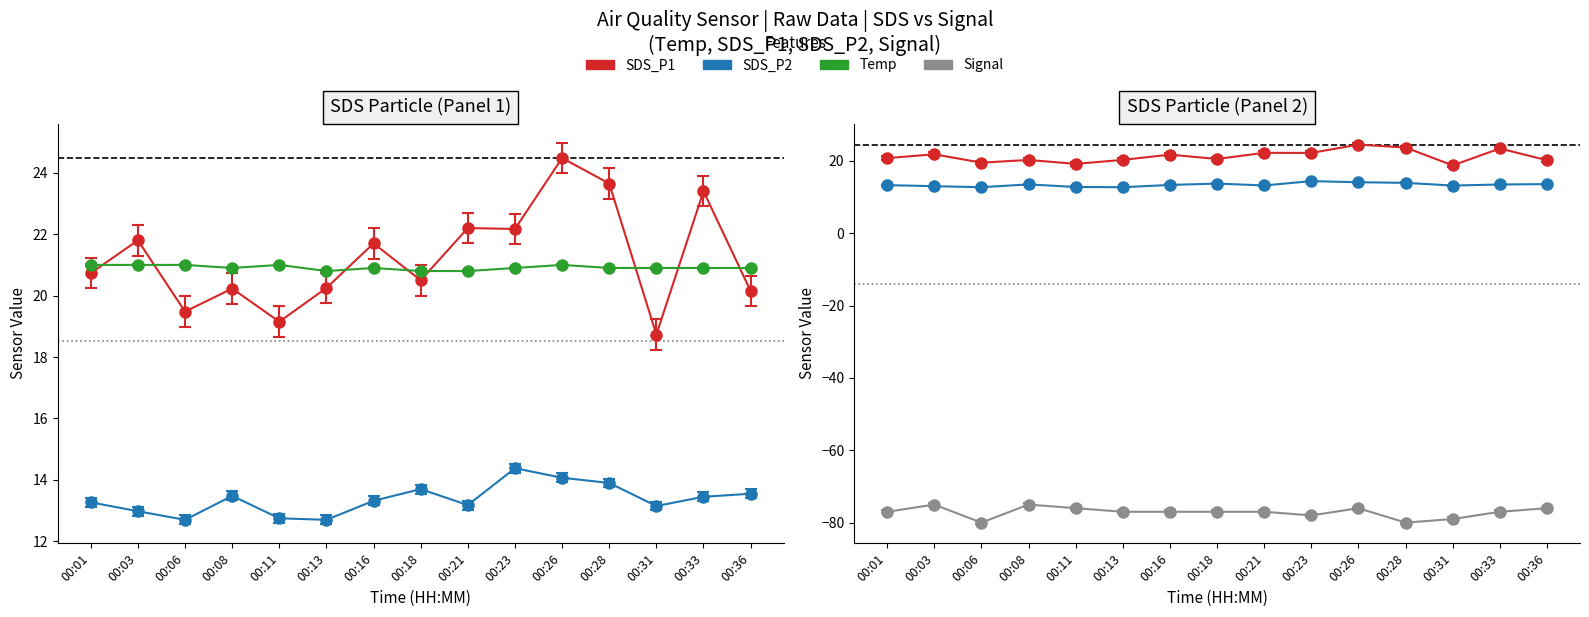

At 00:08, list the series in order from largest to smallest.

Temp, SDS_P1, SDS_P2, Signal